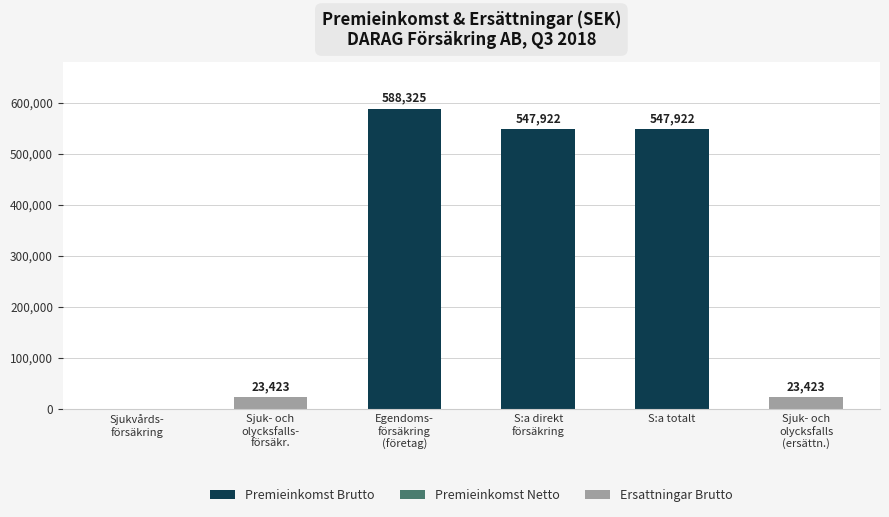

Reading left to right, what are all the values shown in this chart?

Premieinkomst Brutto: 0	0	588325	547922	547922	0
Premieinkomst Netto: 0	-40403	0	0	0	0
Ersattningar Brutto: 0	23423	0	0	0	23423